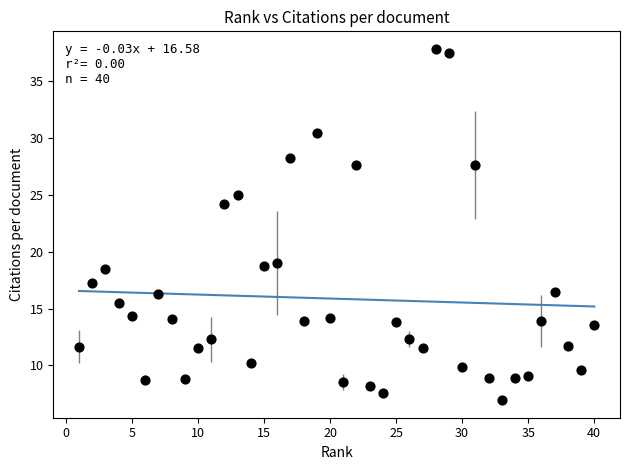

What Y value in the scatter plot is closest to 22?

24.2